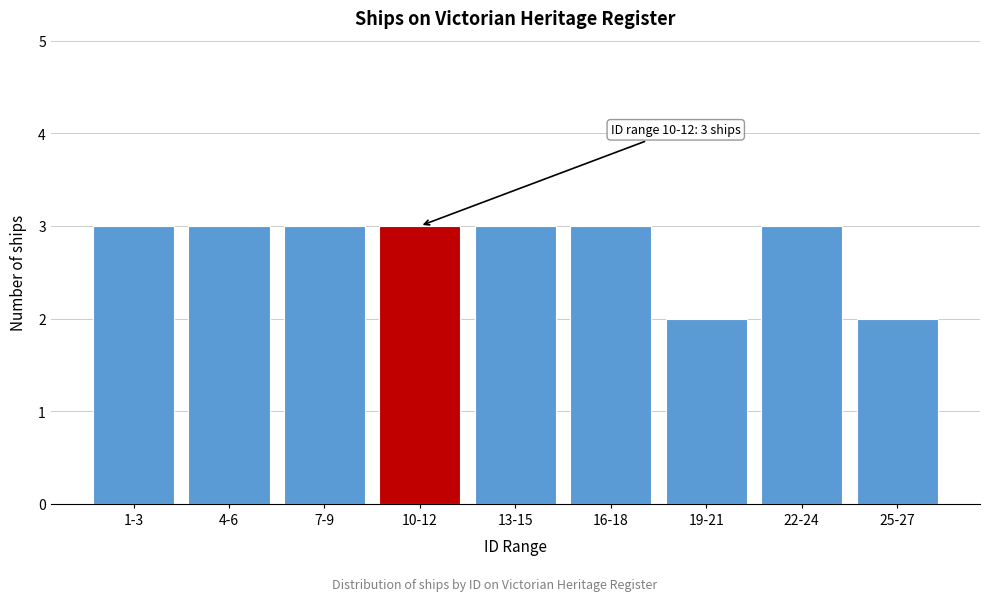

Reading left to right, what are all the values shown in this chart?

1-3=3	4-6=3	7-9=3	10-12=3	13-15=3	16-18=3	19-21=2	22-24=3	25-27=2